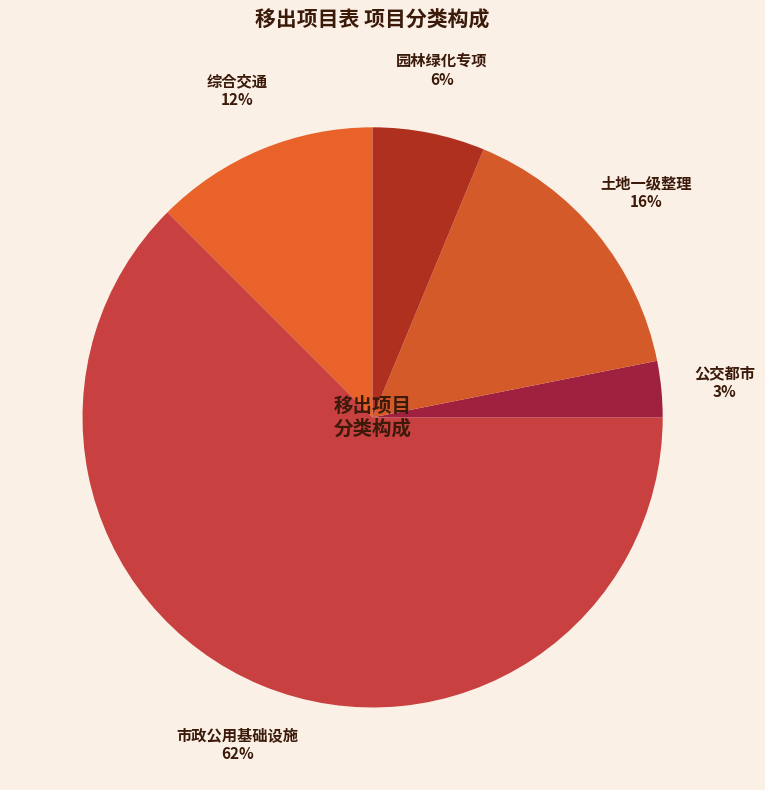

Does 园林绿化专项 account for over 50% of the chart?

No